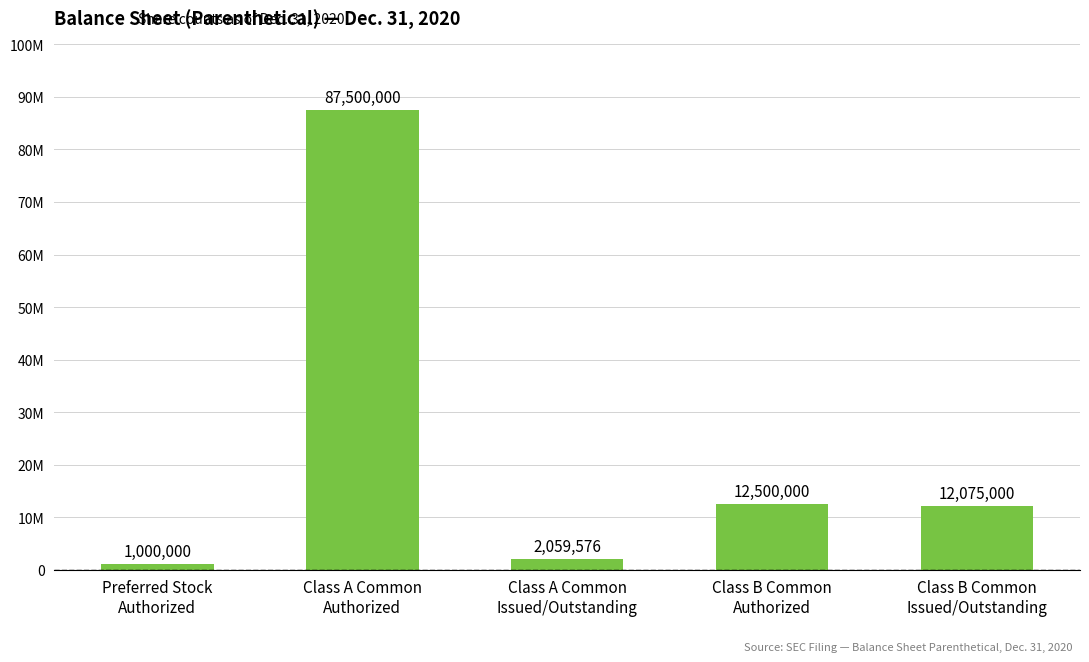

Are the bars horizontal?

No